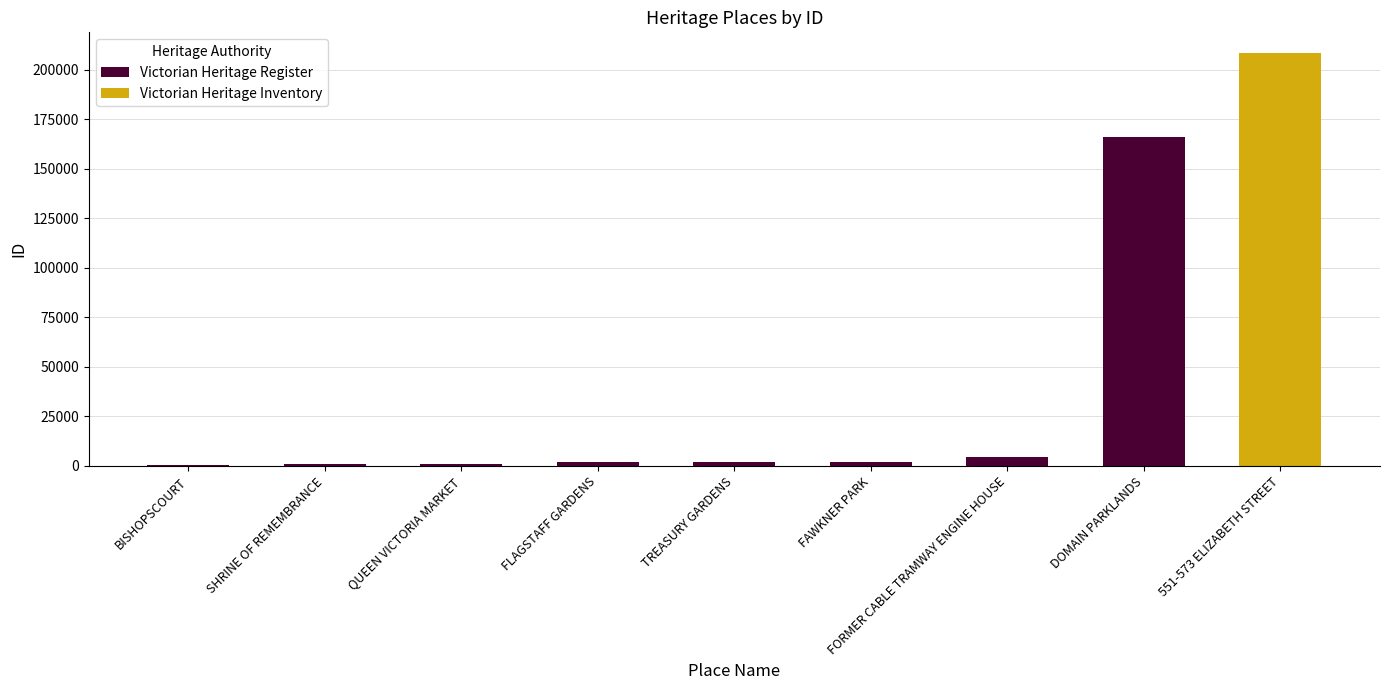

The value at TREASURY GARDENS is 2695. True or false?

False